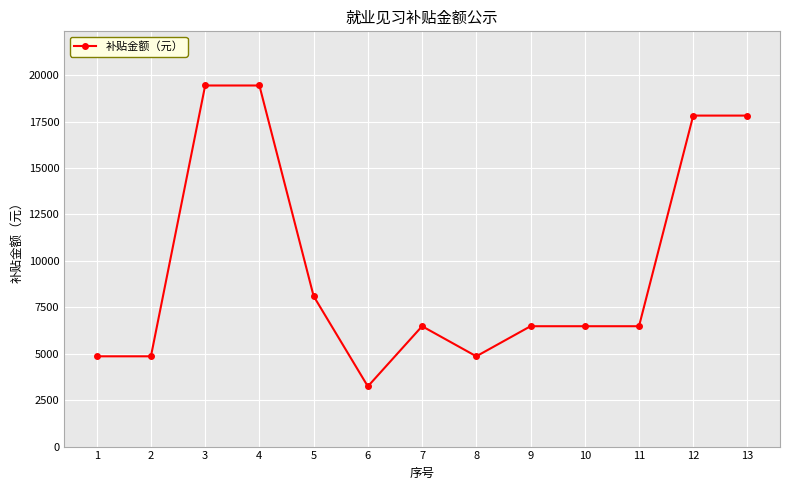

Reading left to right, extract all data points from this chart.

4860	4860	19440	19440	8100	3240	6480	4860	6480	6480	6480	17820	17820